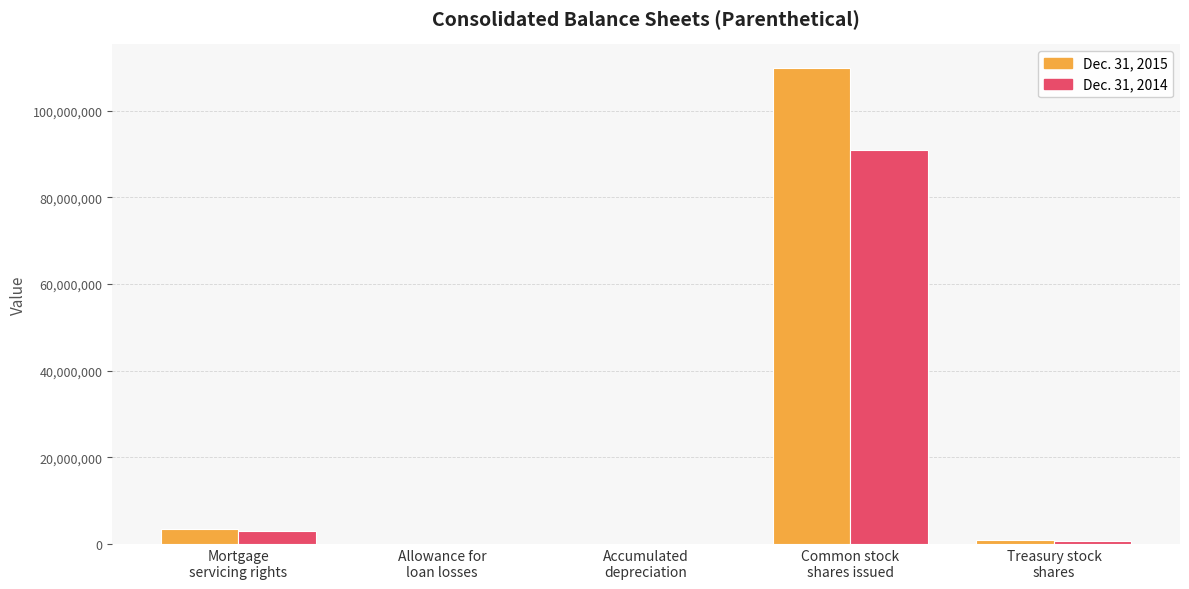

What is the greatest value displayed?

109826000